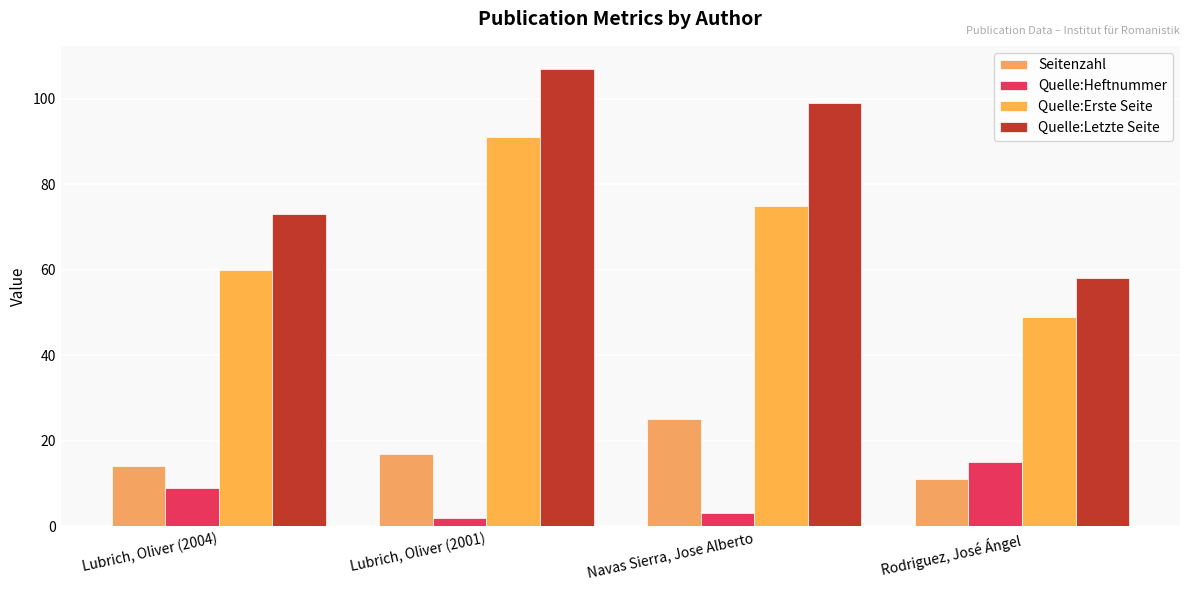

What position from the right is Navas Sierra, Jose Alberto?

2